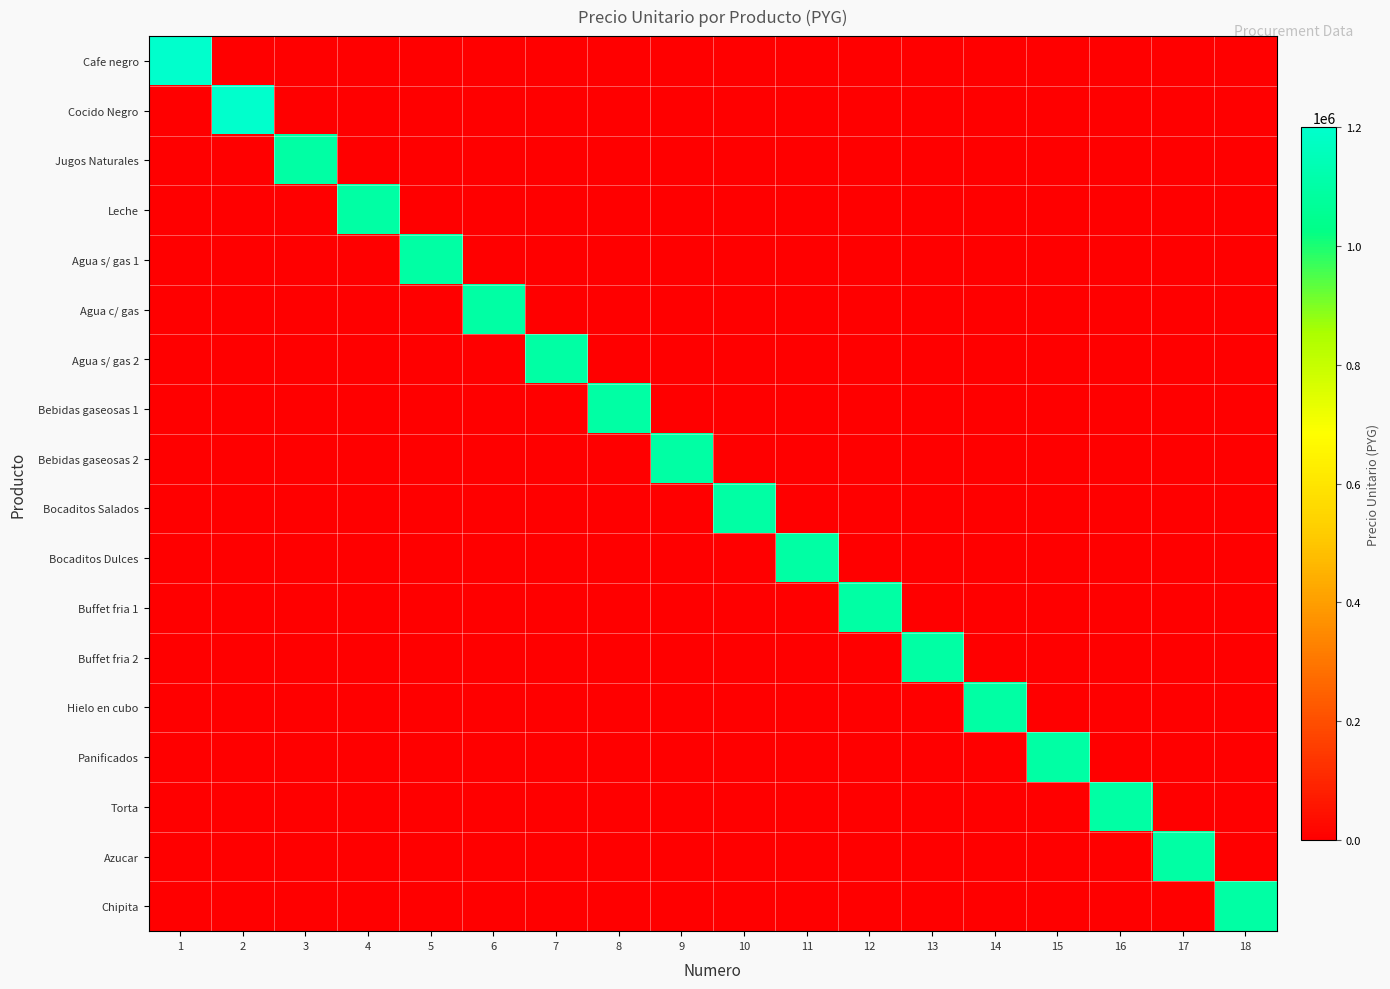

What is the total value across all series at 5?

1100000